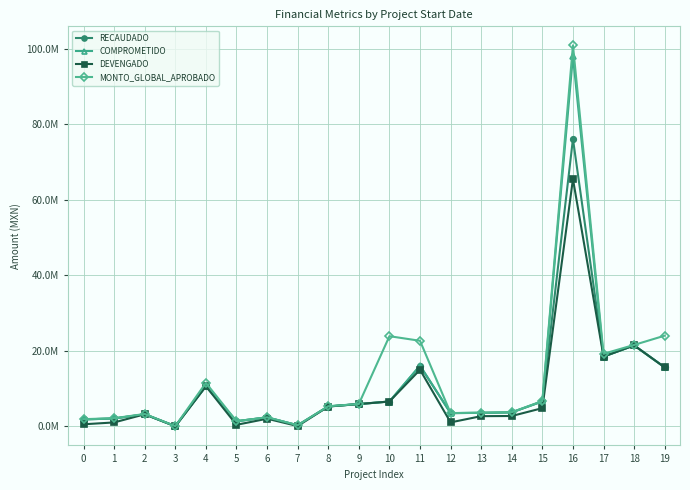

What is the maximum value shown in the chart?

100956098.4